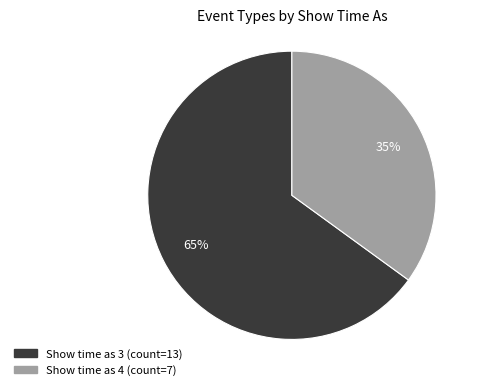

Between Show time as 3 (count=13) and Show time as 4 (count=7), which is larger?

Show time as 3 (count=13)